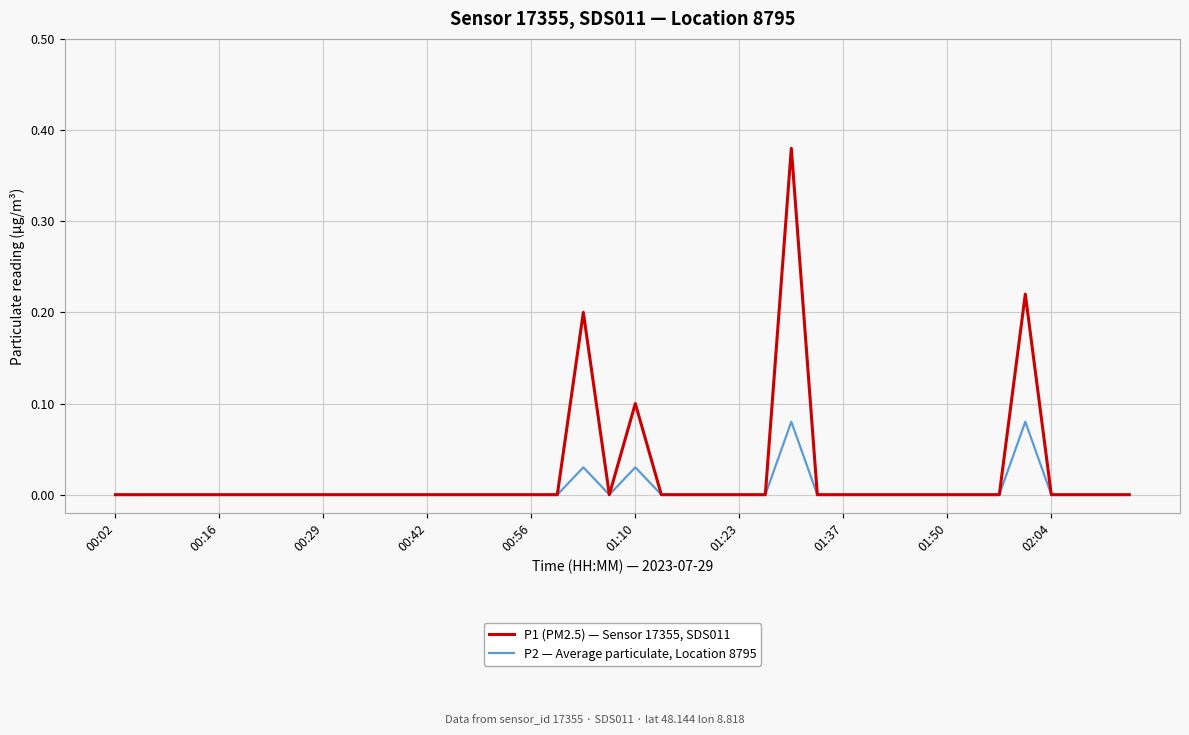

Rank the series by their maximum value, from lowest to highest.

P2 — Average particulate, Location 8795, P1 (PM2.5) — Sensor 17355, SDS011